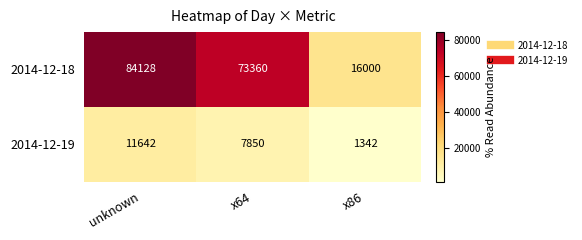

Which series has the largest total across all categories?

2014-12-18